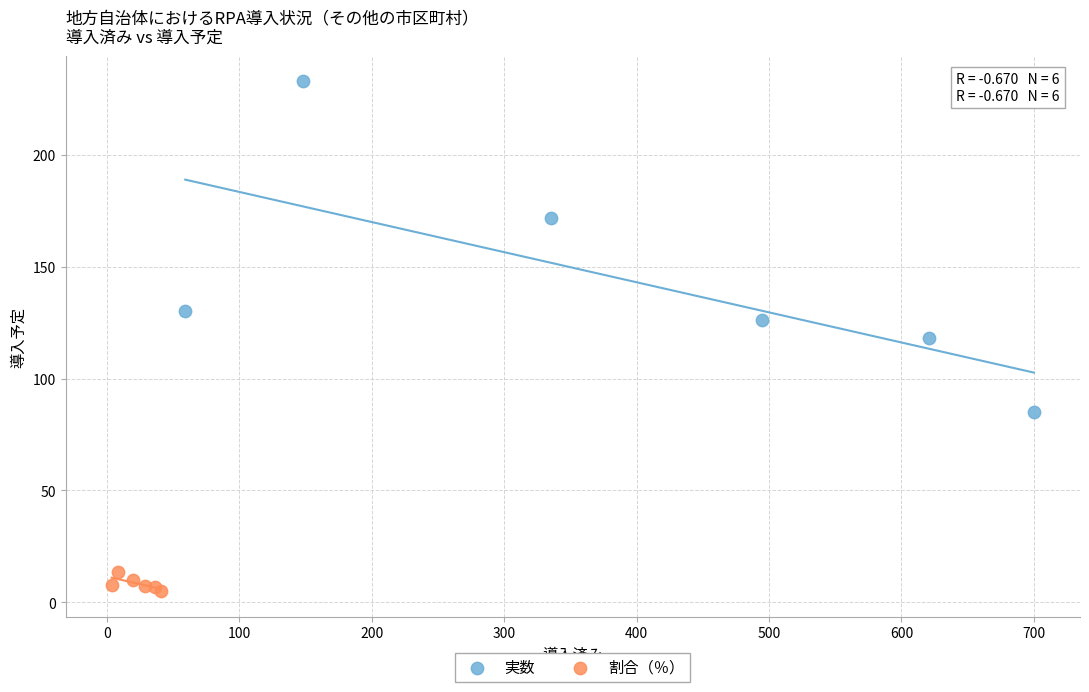

Which series has the widest spread of Y values?

実数